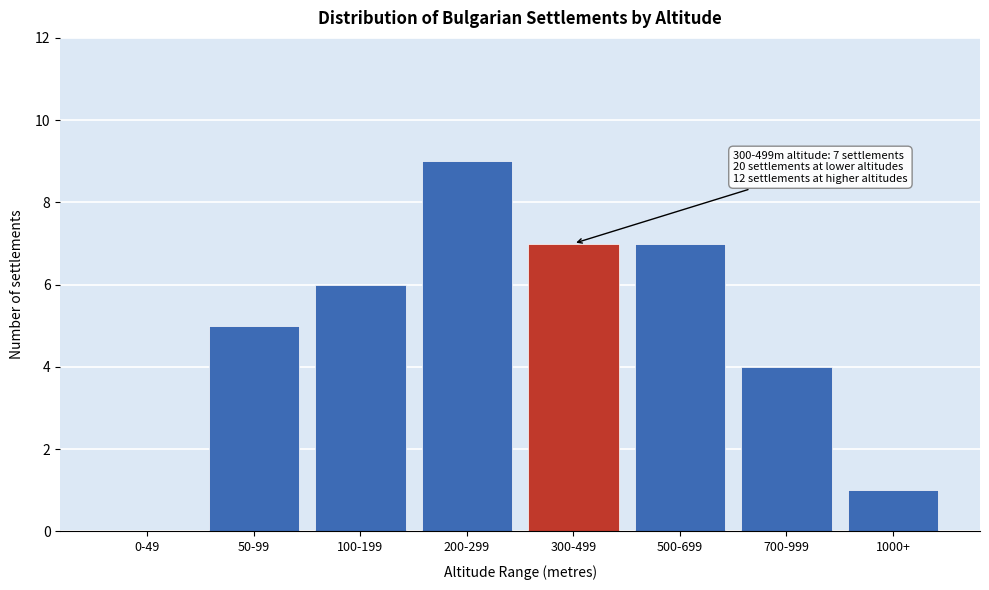

Reading left to right, list all the values displayed in this chart.

0-49=0	50-99=5	100-199=6	200-299=9	300-499=7	500-699=7	700-999=4	1000+=1